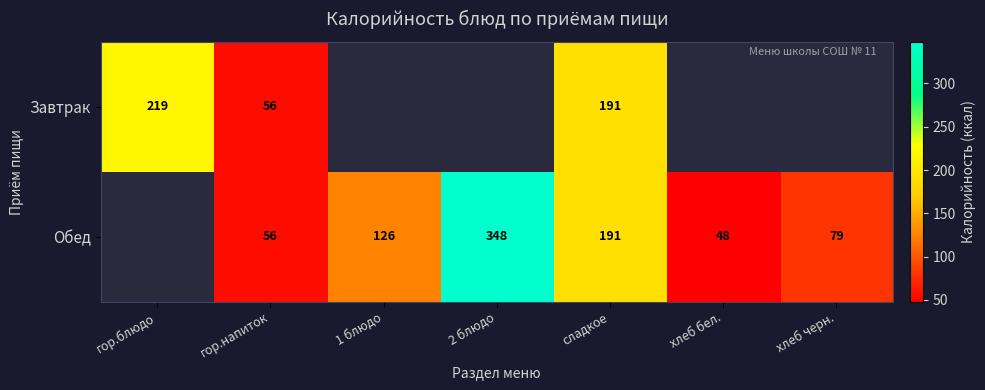

What is the total value across all series at сладкое?

382